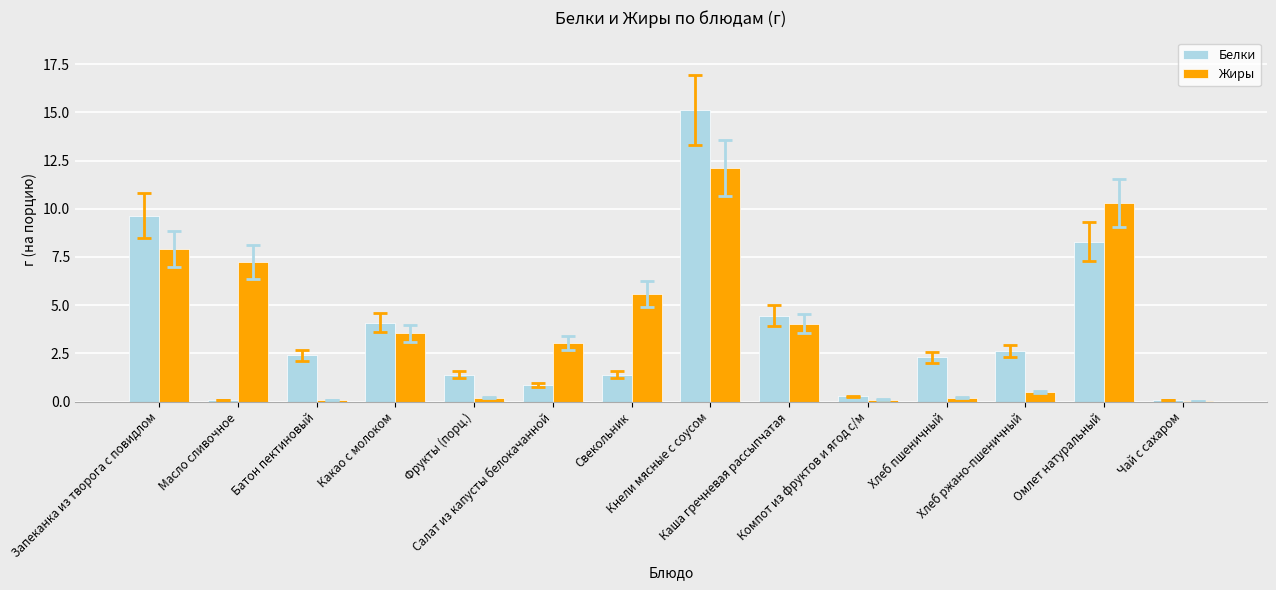

Between Батон пектиновый and Хлеб ржано-пшеничный, which series saw the biggest shift?

Жиры